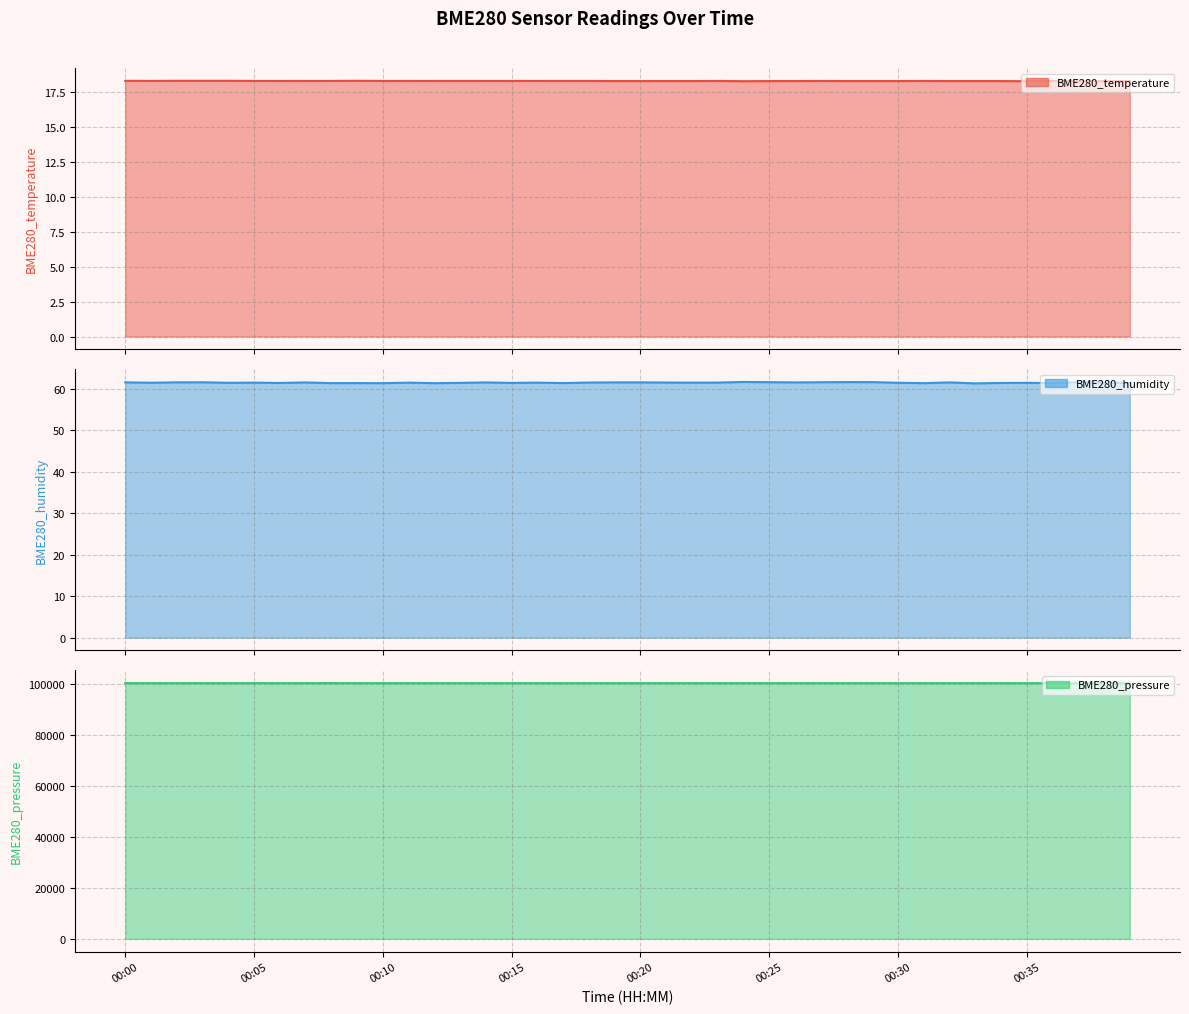

What are all the series names shown in the legend?

BME280_temperature, BME280_humidity, BME280_pressure